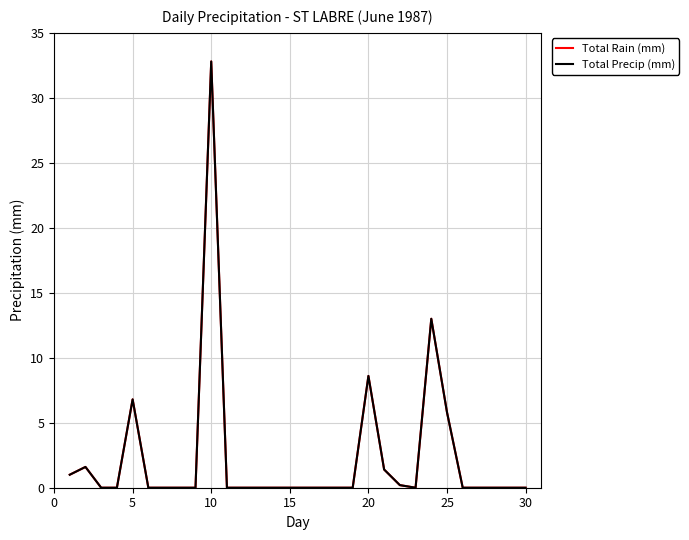

Does the chart have visible grid lines?

Yes